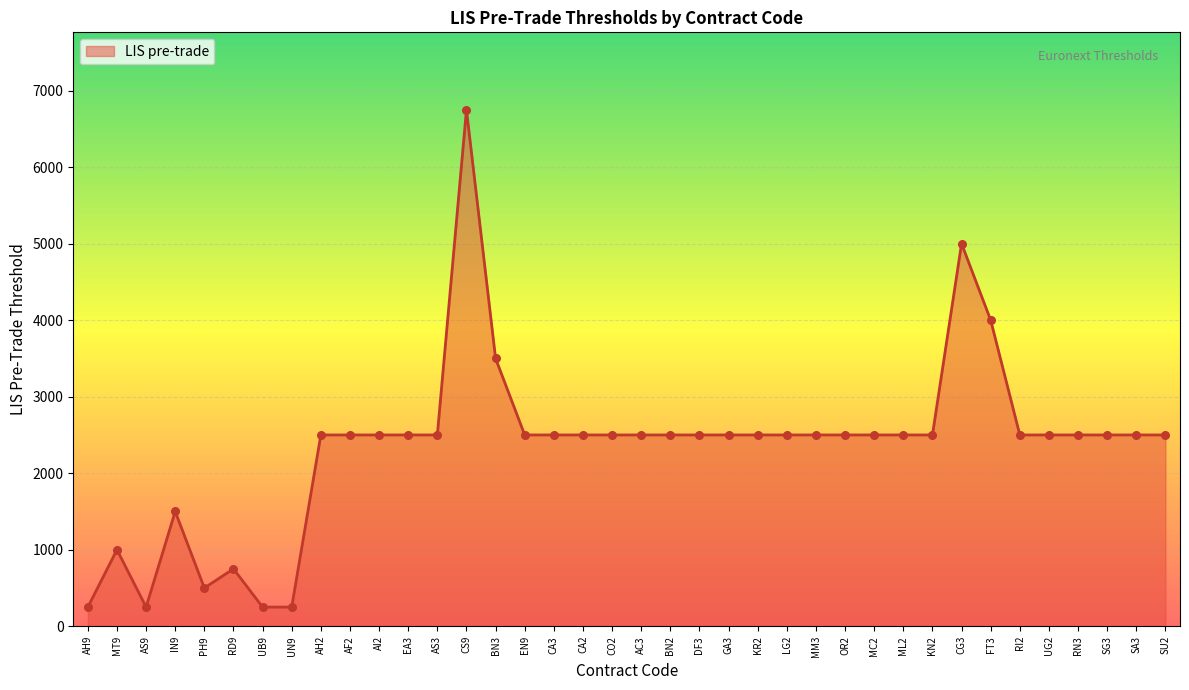

What is the change in value from RD9 to MM3?

+1750